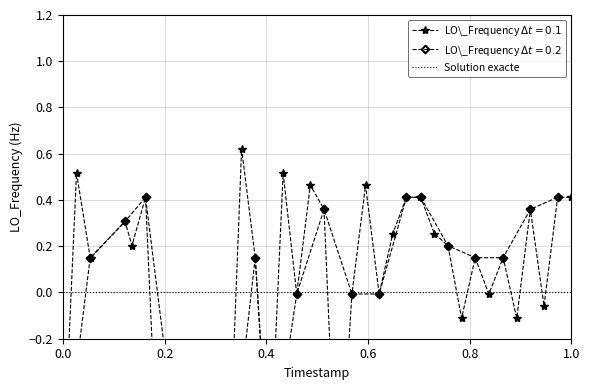

What is the difference between the maximum and minimum values?

1.6